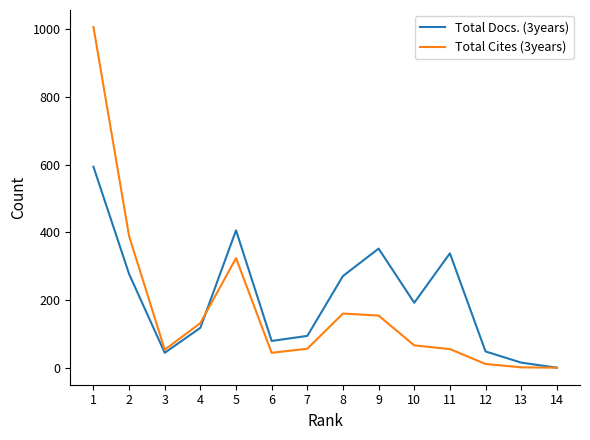

What is the difference between the Total Docs. (3years) values at 2 and 6?

198